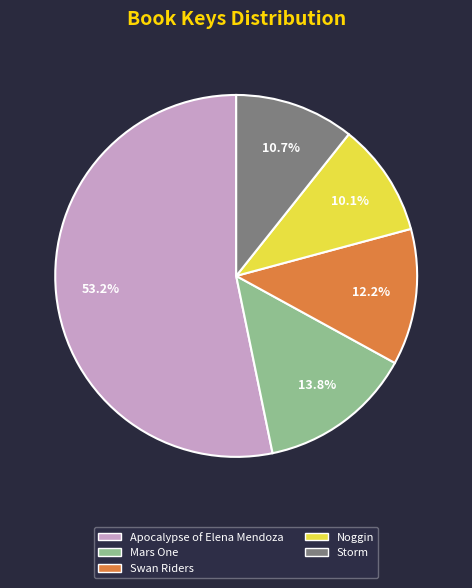

Is it true that Swan Riders is 19% of the pie?

False